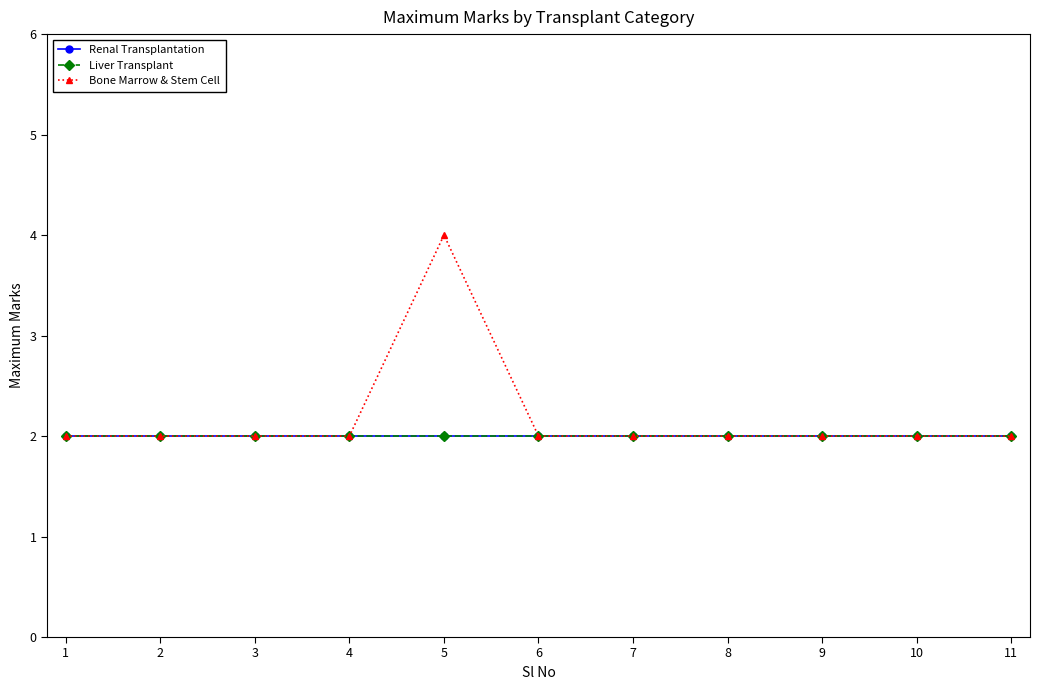

Reading left to right, extract all data points from this chart.

Renal Transplantation: 2	2	2	2	2	2	2	2	2	2	2
Liver Transplant: 2	2	2	2	2	2	2	2	2	2	2
Bone Marrow & Stem Cell: 2	2	2	2	4	2	2	2	2	2	2